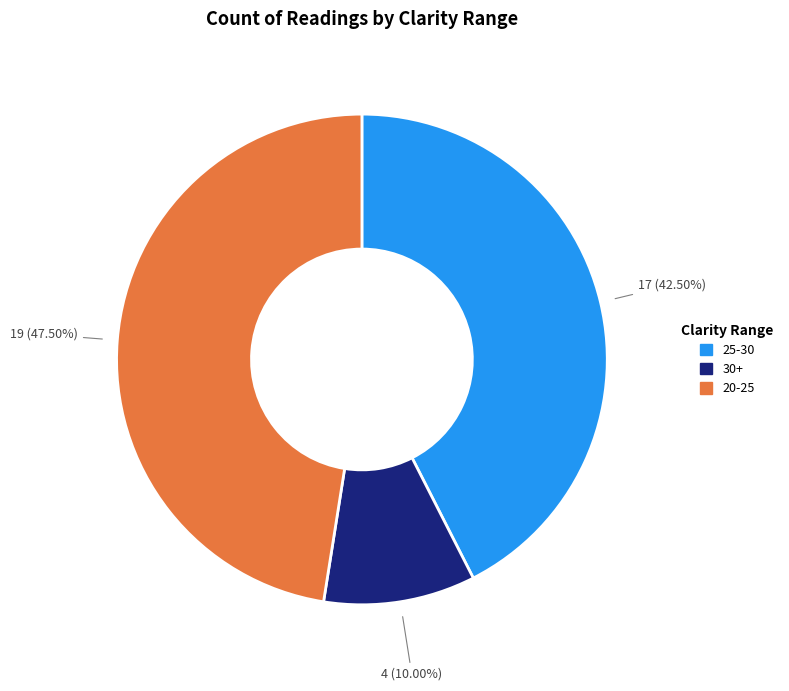

Is there a majority slice in this chart?

No